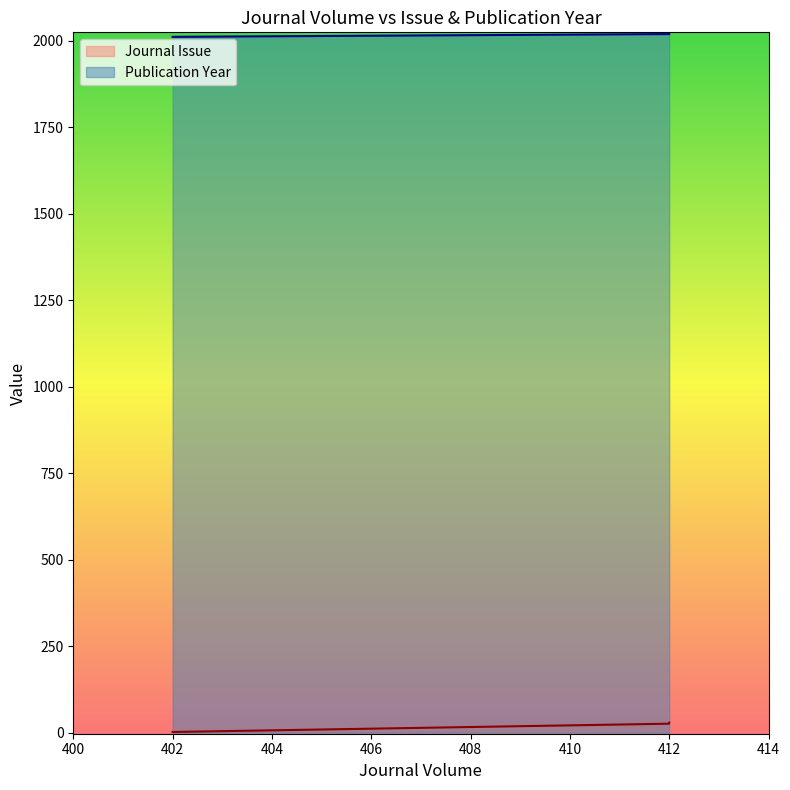

Reading left to right, extract all data points from this chart.

Journal Issue: 402=2	412=26	412=29
Publication Year: 402=2012	412=2020	412=2020